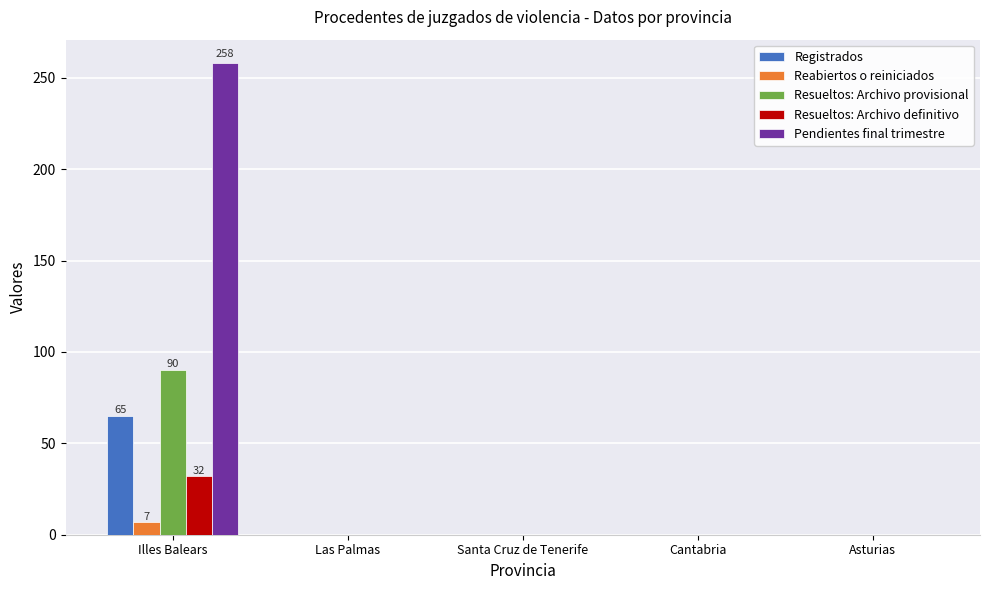

What is the average value of the Resueltos: Archivo provisional series?

18